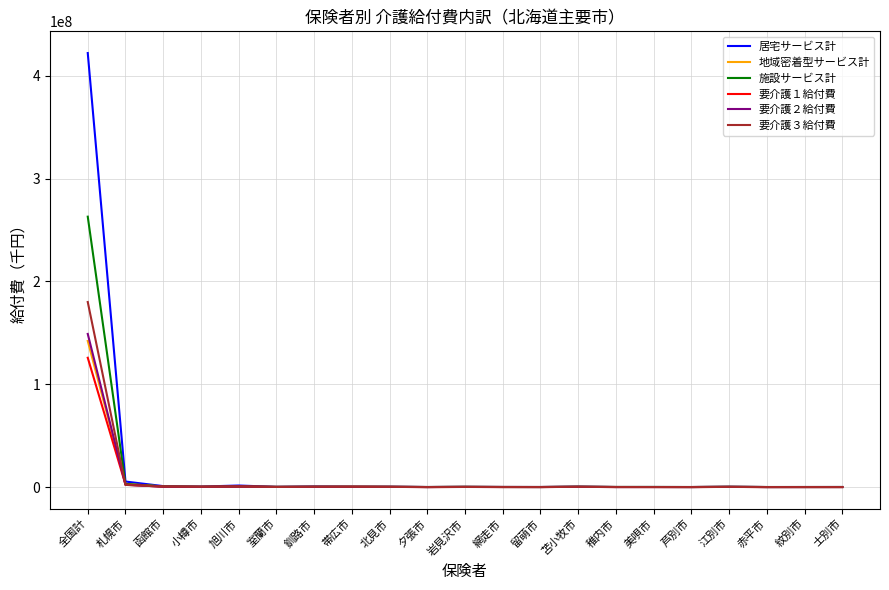

At which label is 施設サービス計 closest to 131495124?

札幌市